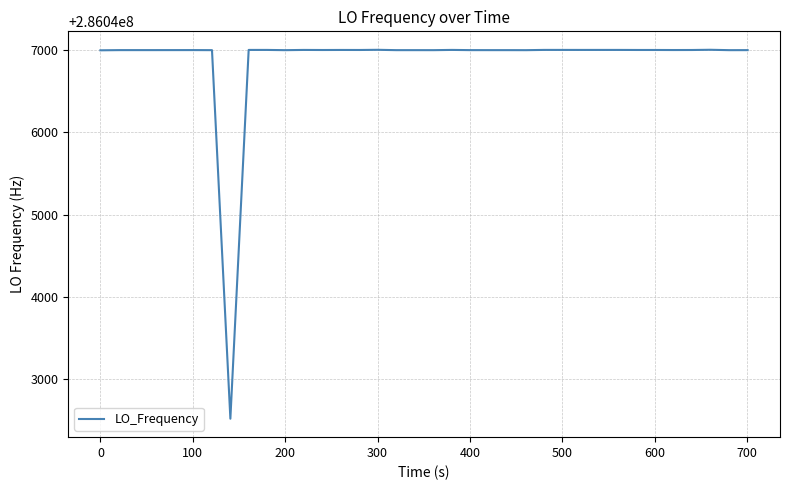

What is the maximum value shown in the chart?

286047004.4